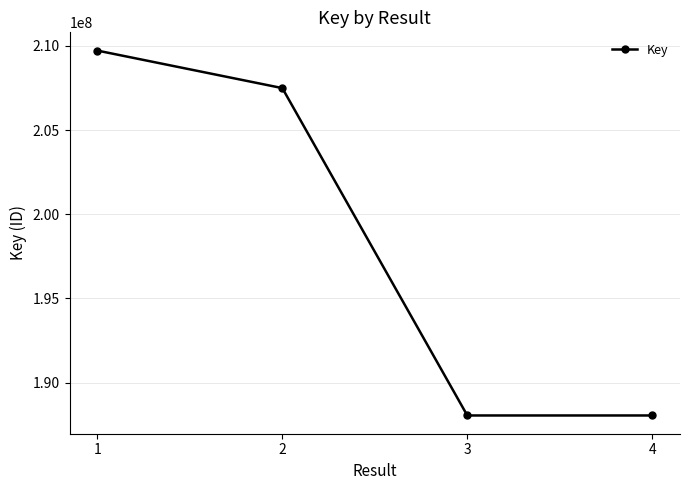

What is the ratio of the value at 3 to the value at 1?

0.9